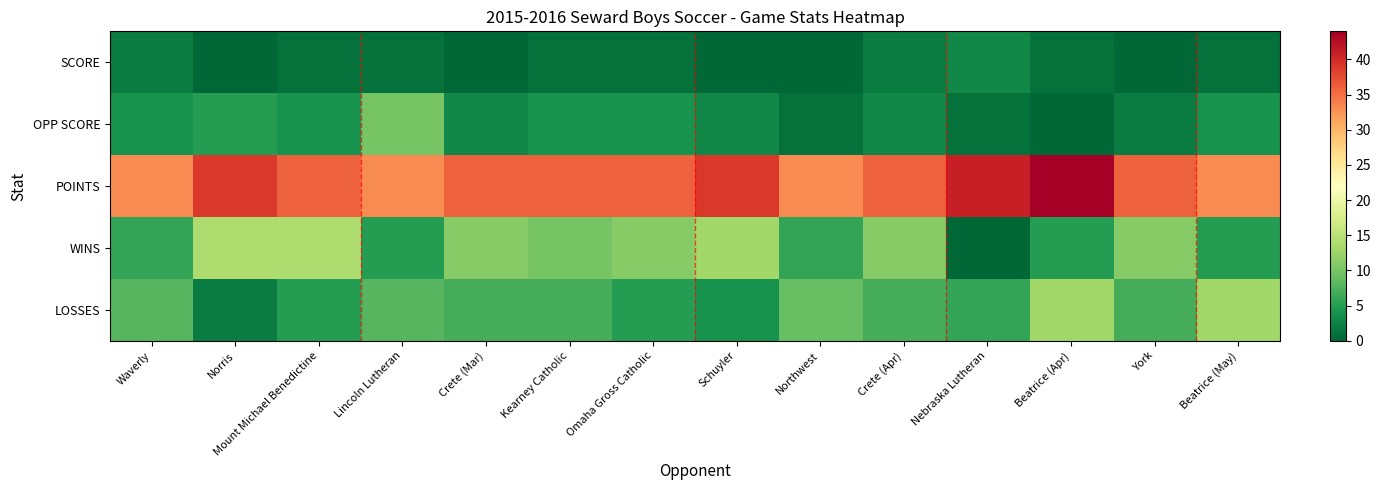

Between Kearney Catholic and Northwest, which series saw the biggest shift?

WINS